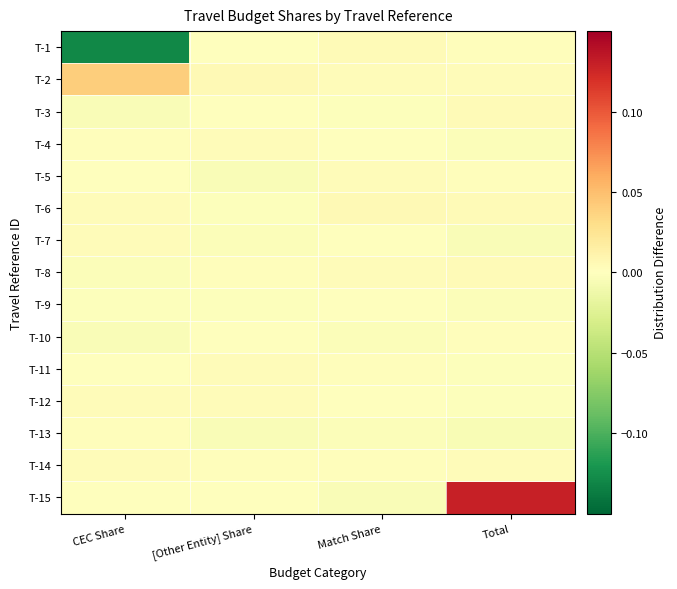

Which series has the largest range (max minus min)?

T-15